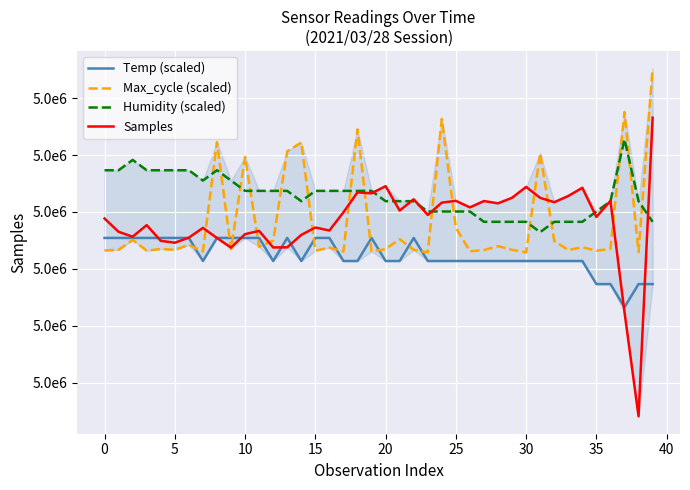

What is the difference between the maximum and minimum values in the Max_cycle (scaled) series?

16161.9